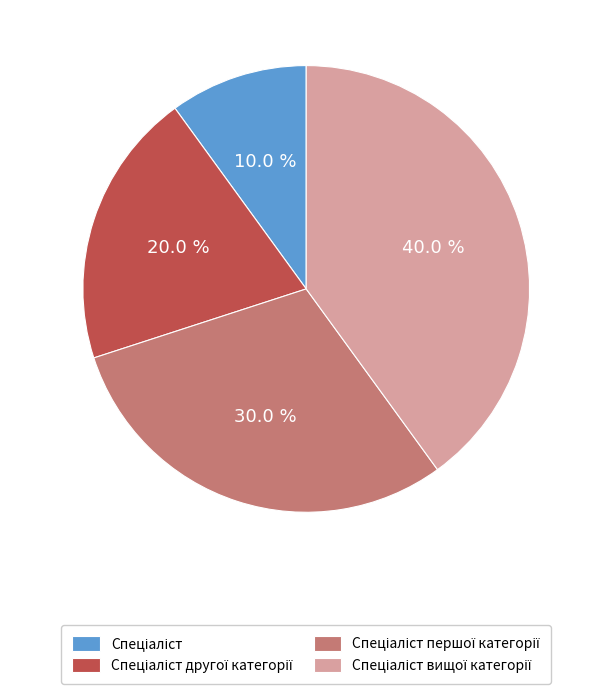

Does any single category account for the majority?

No